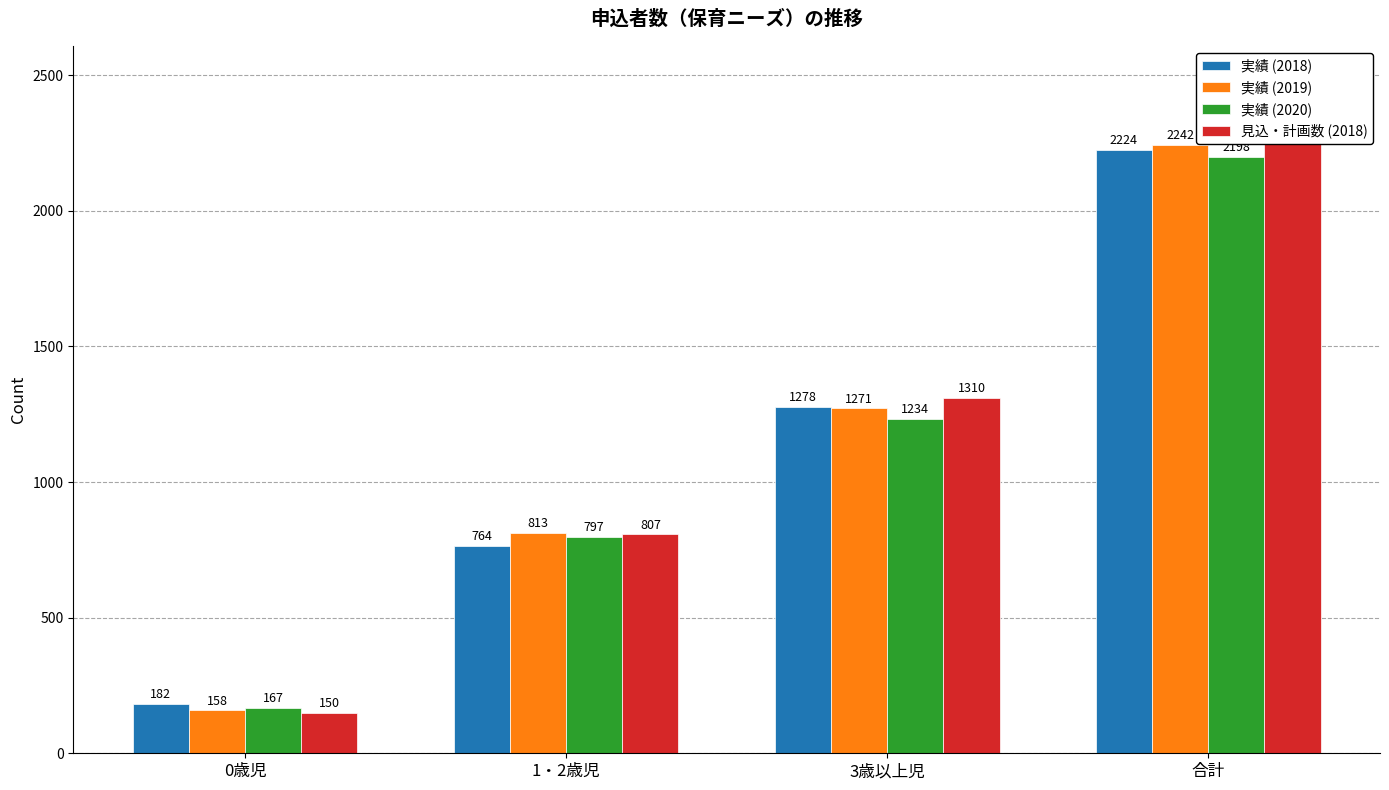

Which category has the highest value in the 見込・計画数 (2018) series?

合計